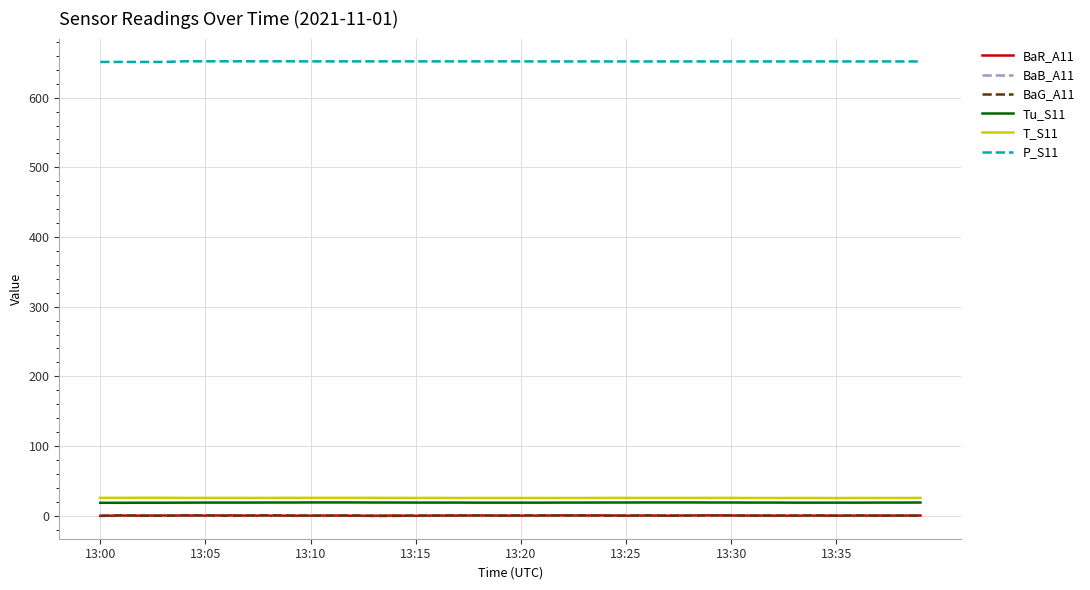

What is the maximum value shown in the chart?

652.2